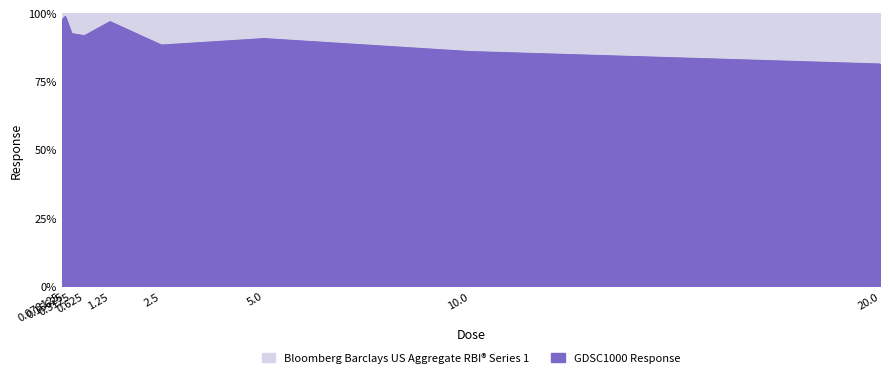

What value does the data have at 5.0?

90.7